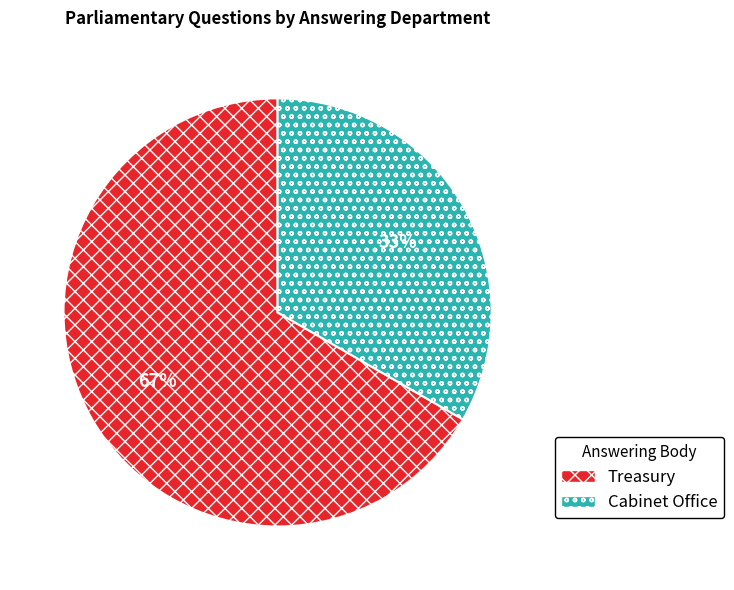

Is there a majority slice in this chart?

Yes